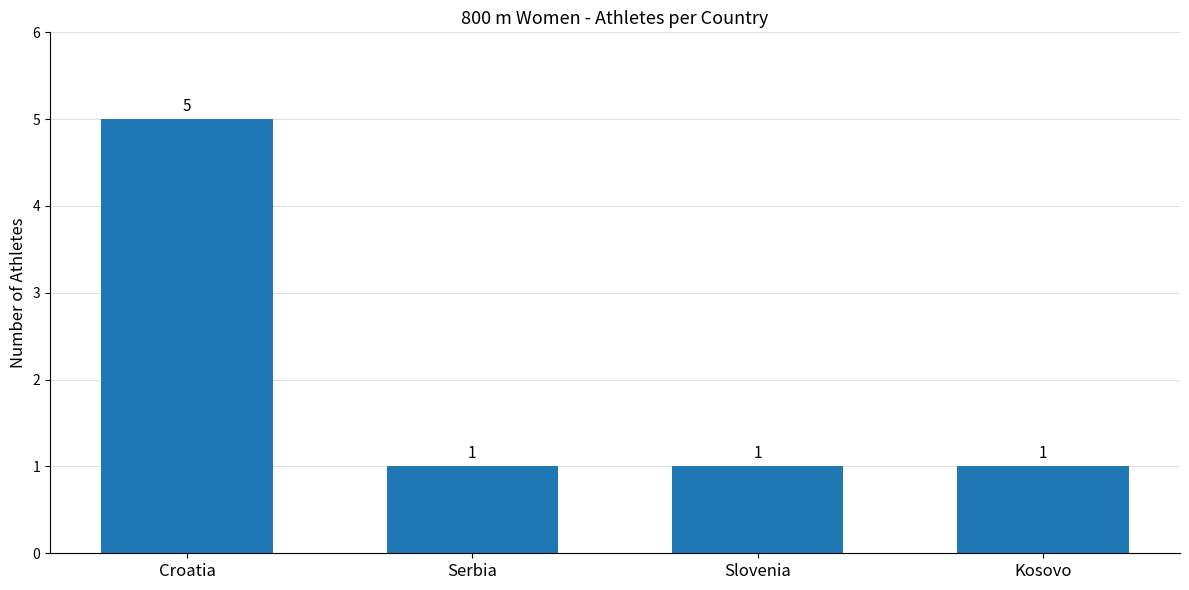

Reading right to left, list all the values displayed in this chart.

Kosovo=1	Slovenia=1	Serbia=1	Croatia=5